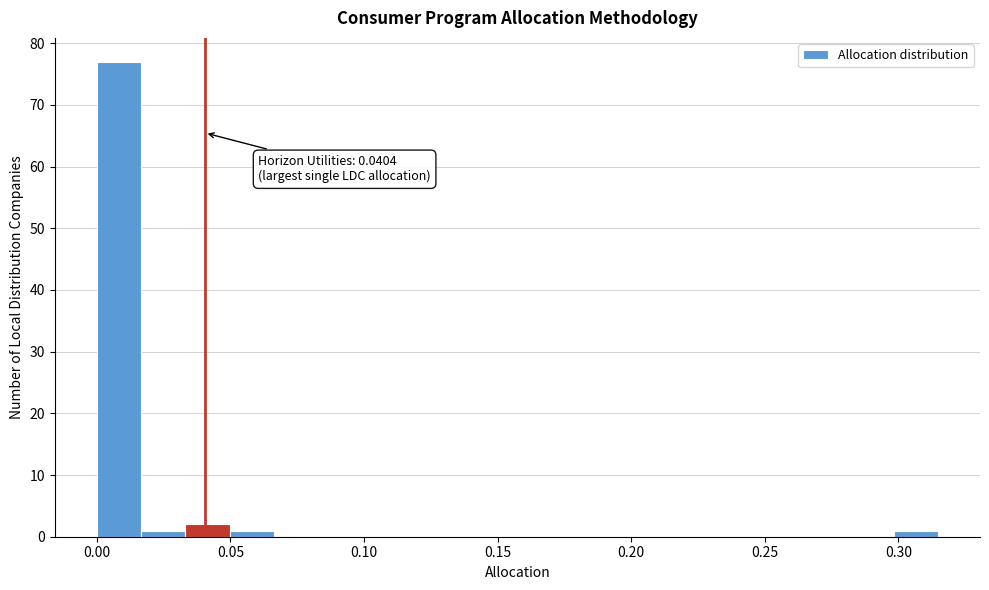

Around what value on the x-axis is the tallest bar? Give the approximate position of its centre, as read against the axis.

0.010